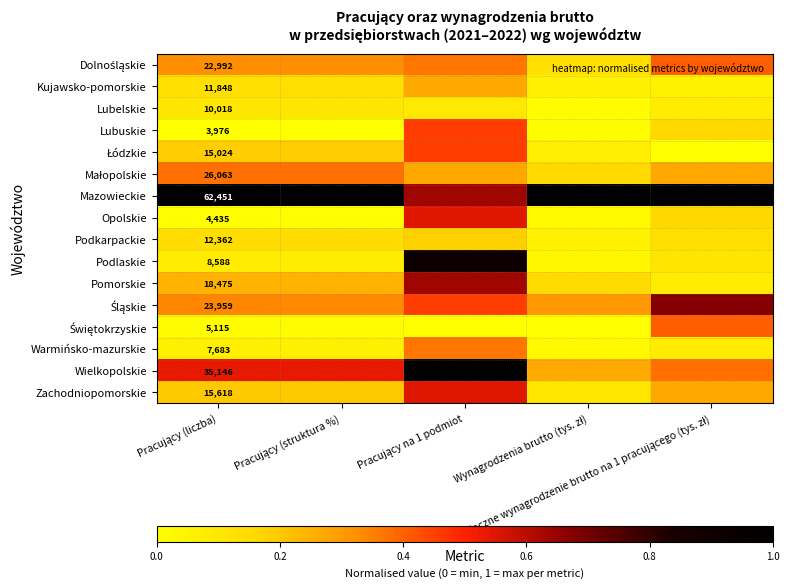

Which series has the largest total across all categories?

Mazowieckie